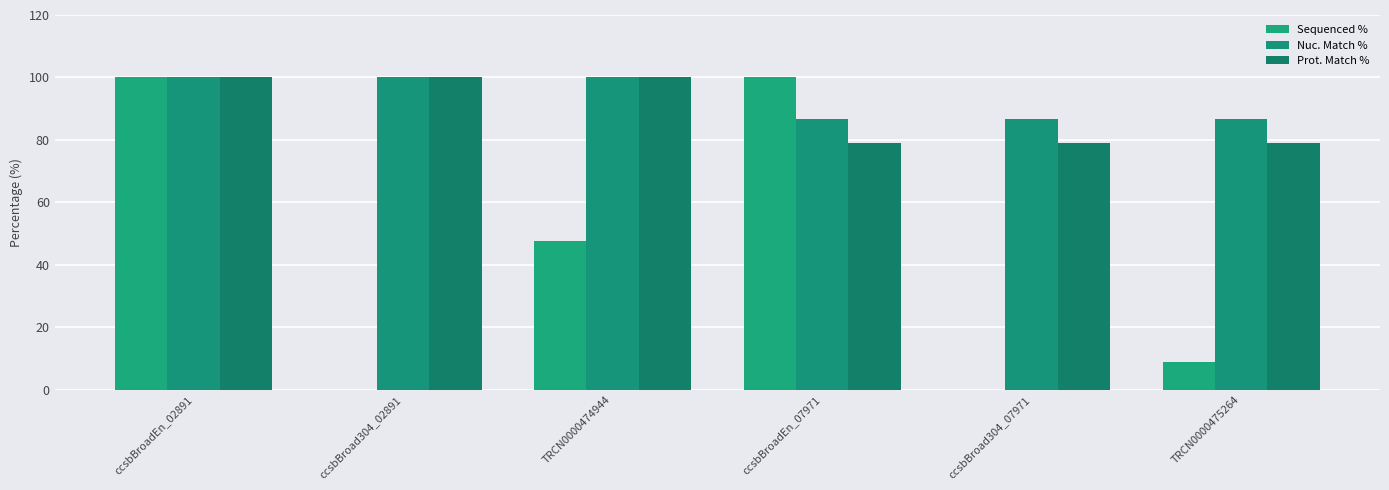

What is the greatest value displayed?

100.0